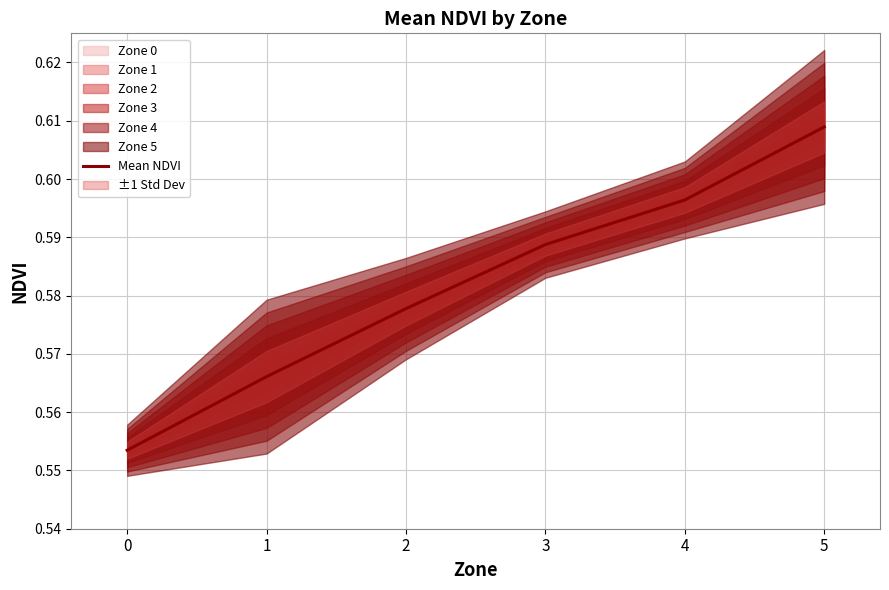

How many values are between 0 and 1?

6